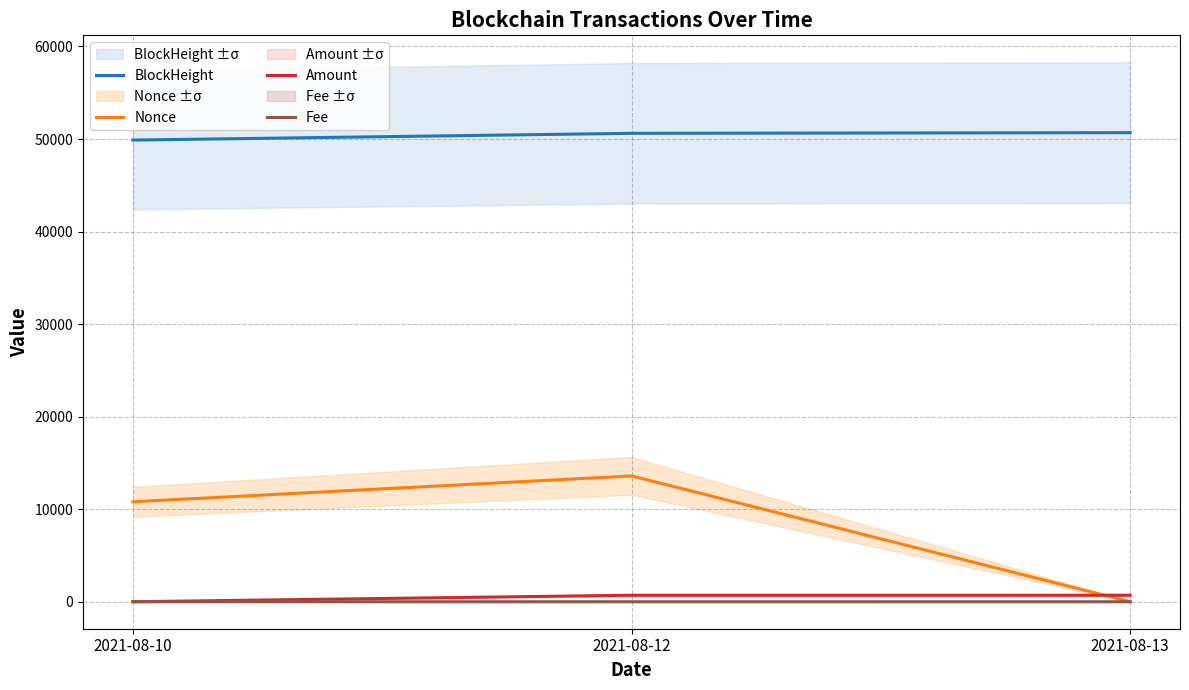

What is the total value across all series at 2021-08-13?

51389.7